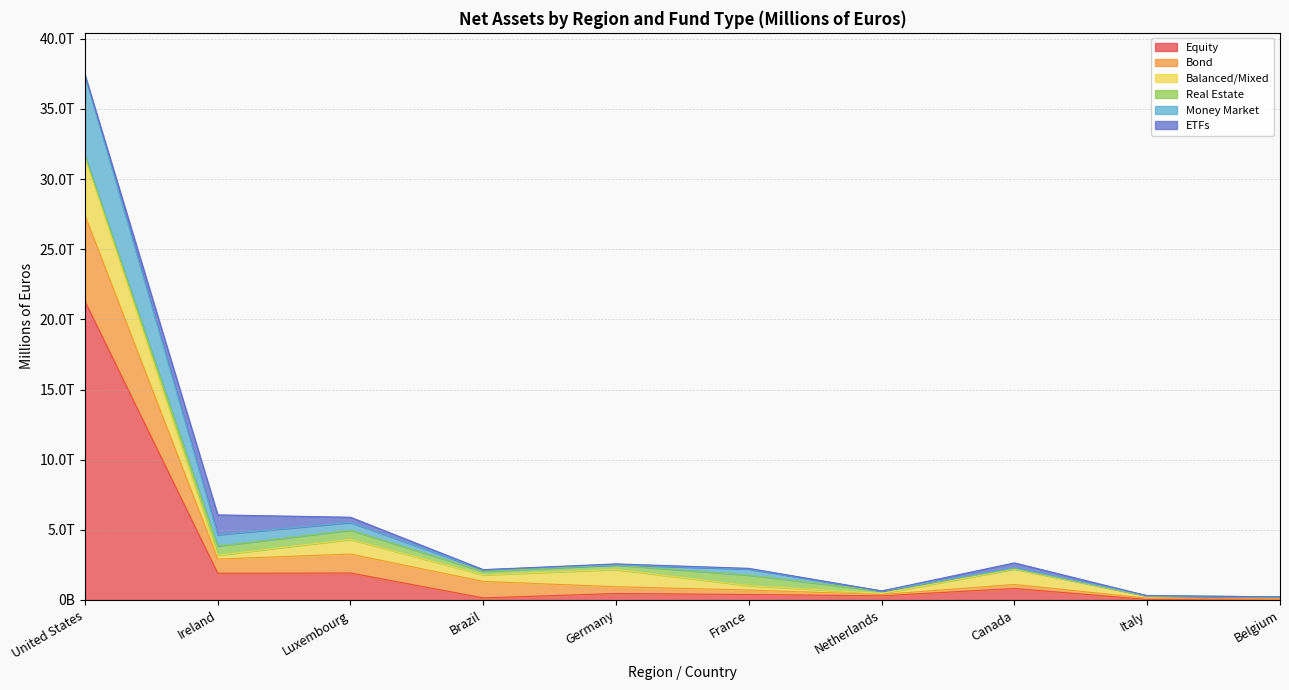

How many lines are shown in the chart?

6